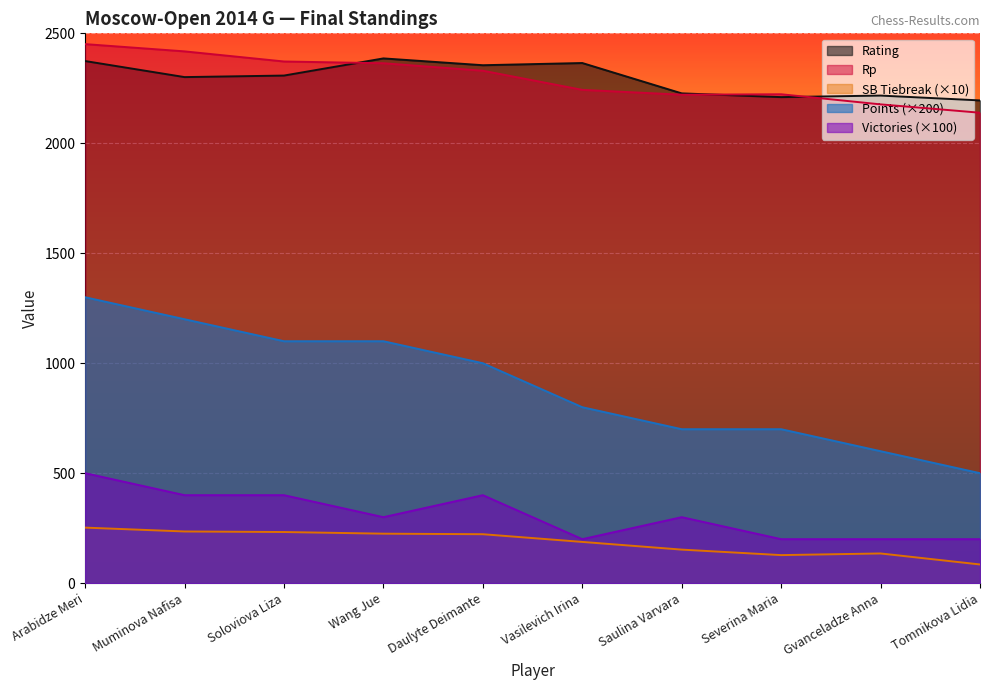

The Rp series shows 2223.0 at Severina Maria. True or false?

True